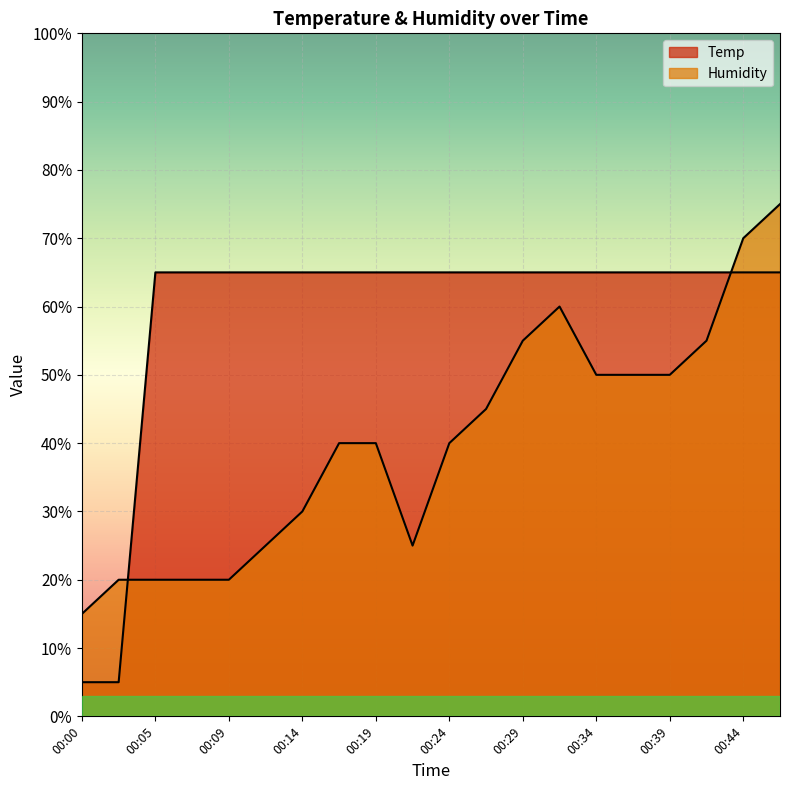

How many categories are shown in the chart?

20